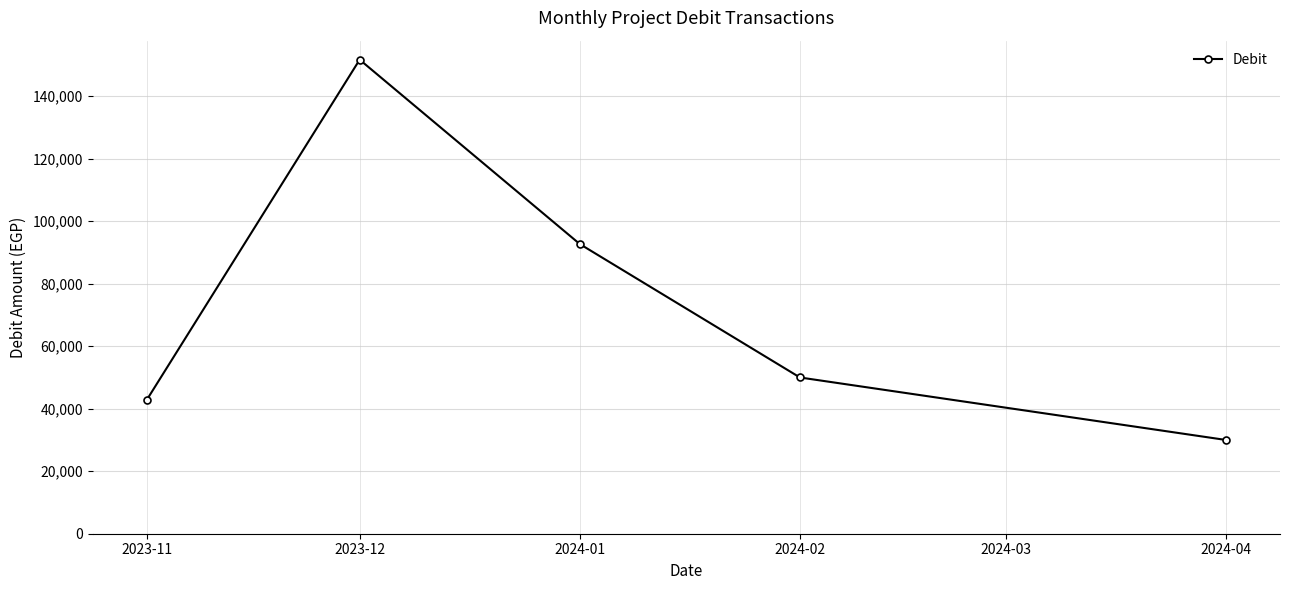

True or false: the data has more than 0 interior local peaks.

True